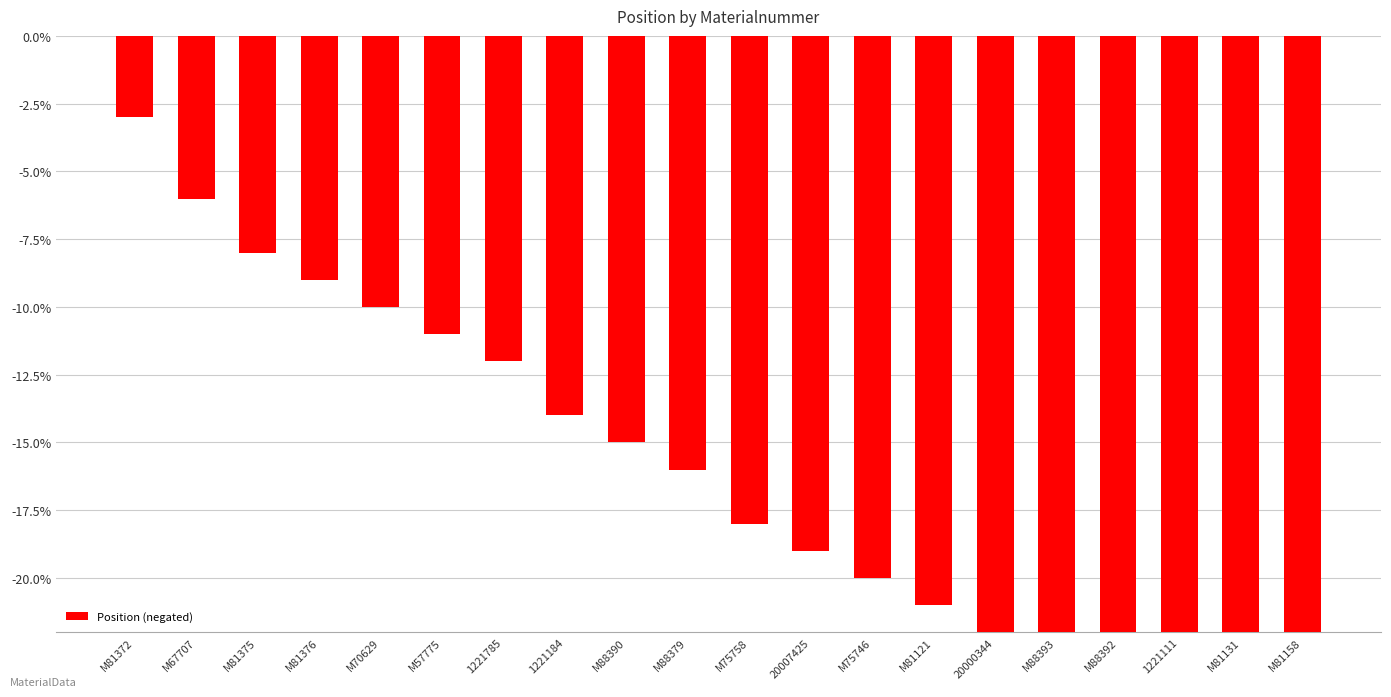

Rank the categories by value from highest to lowest.

M81372, M67707, M81375, M81376, M70629, M57775, 1221785, 1221184, M88390, M88379, M75758, 20007425, M75746, M81121, 20000344, M88393, M88392, 1221111, M81131, M81158